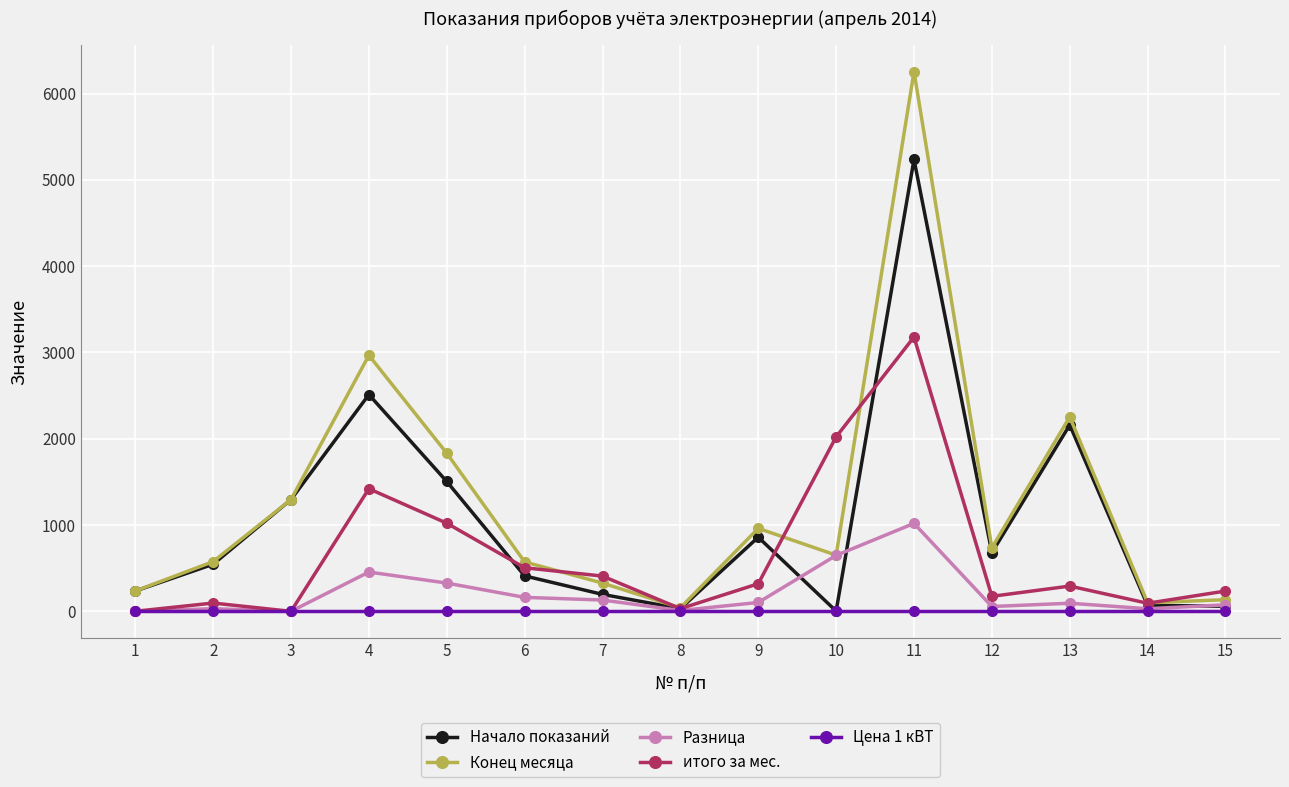

What are all the series names shown in the legend?

Начало показаний, Конец месяца, Разница, итого за мес., Цена 1 кВТ